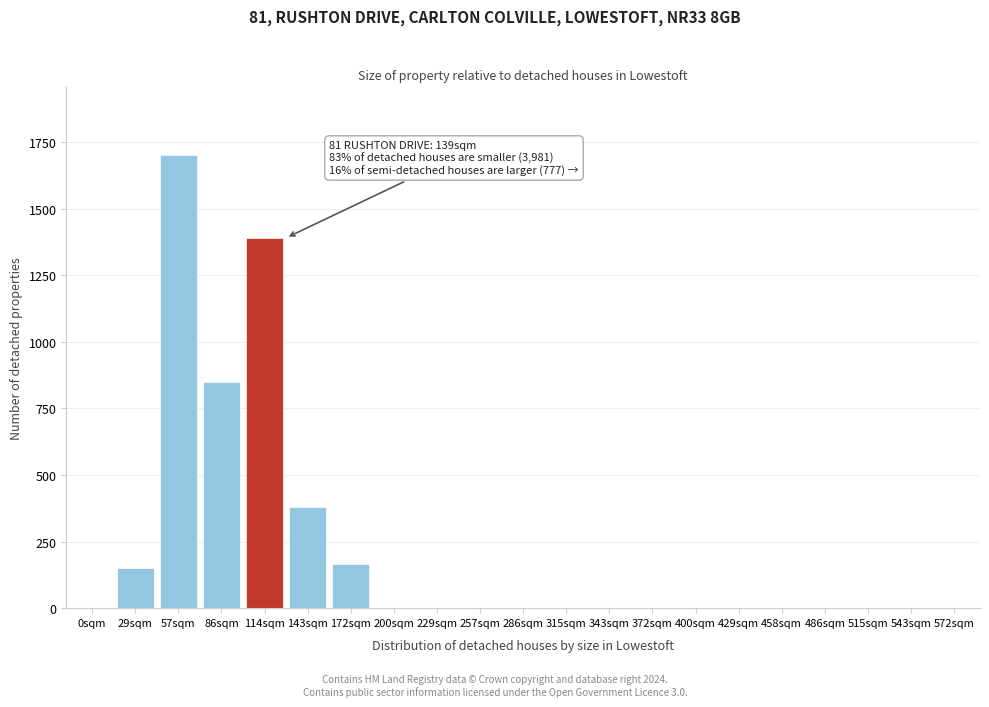

Reading left to right, extract all data points from this chart.

0sqm=0	29sqm=150	57sqm=1700	86sqm=850	114sqm=1390	143sqm=380	172sqm=165	200sqm=0	229sqm=0	257sqm=0	286sqm=0	315sqm=0	343sqm=0	372sqm=0	400sqm=0	429sqm=0	458sqm=0	486sqm=0	515sqm=0	543sqm=0	572sqm=0